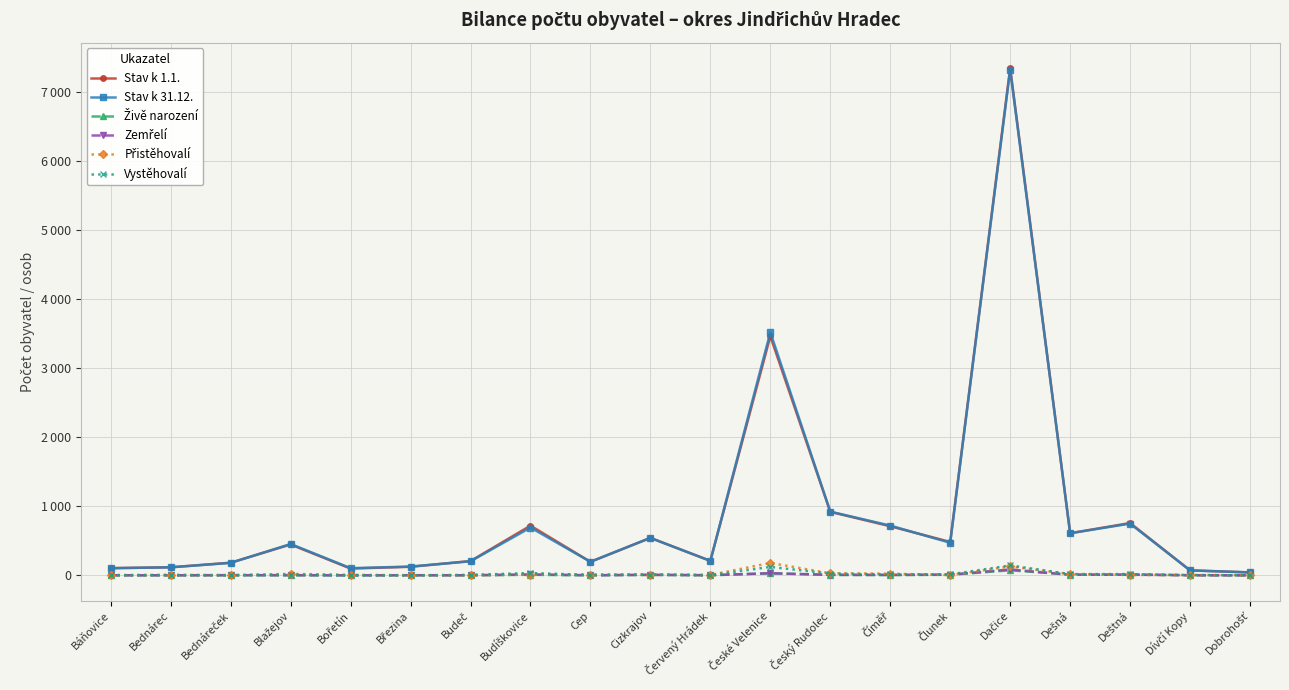

True or false: Živě narození and Přistěhovalí cross at least once.

True